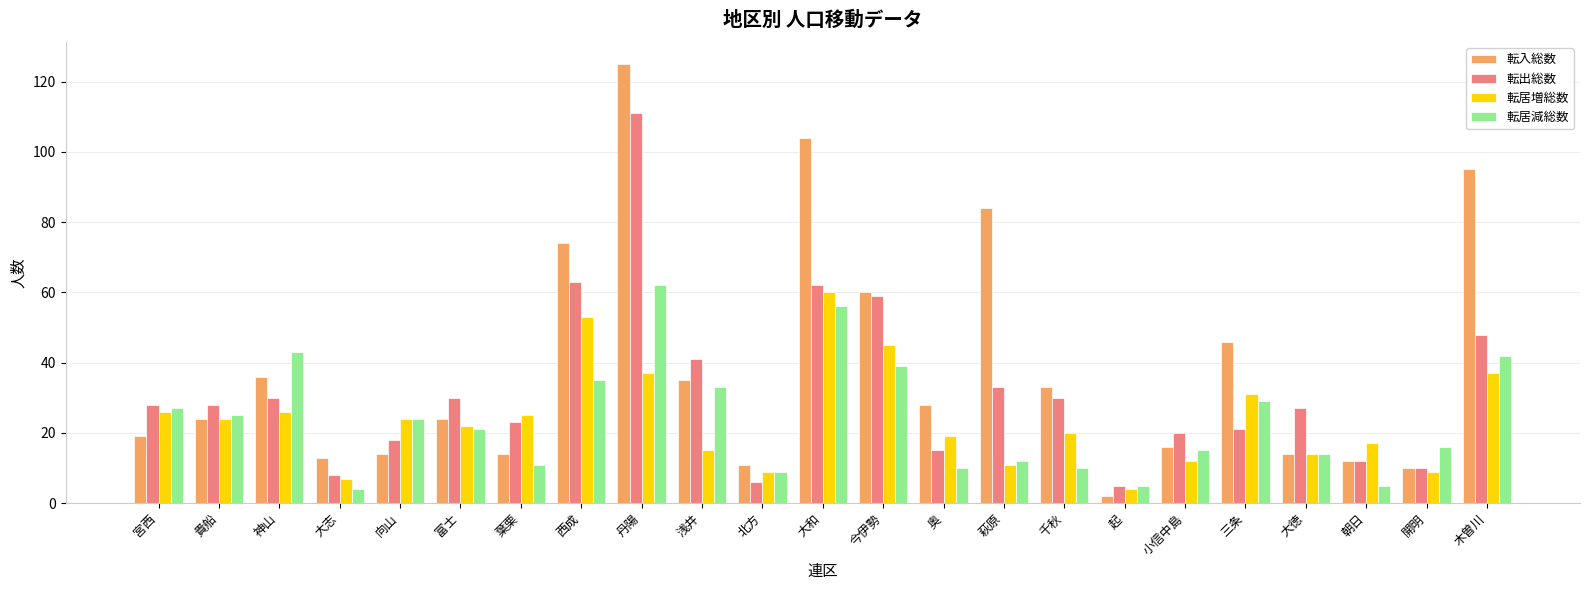

Is it true that 転居増総数 equals 24 at 向山?

True